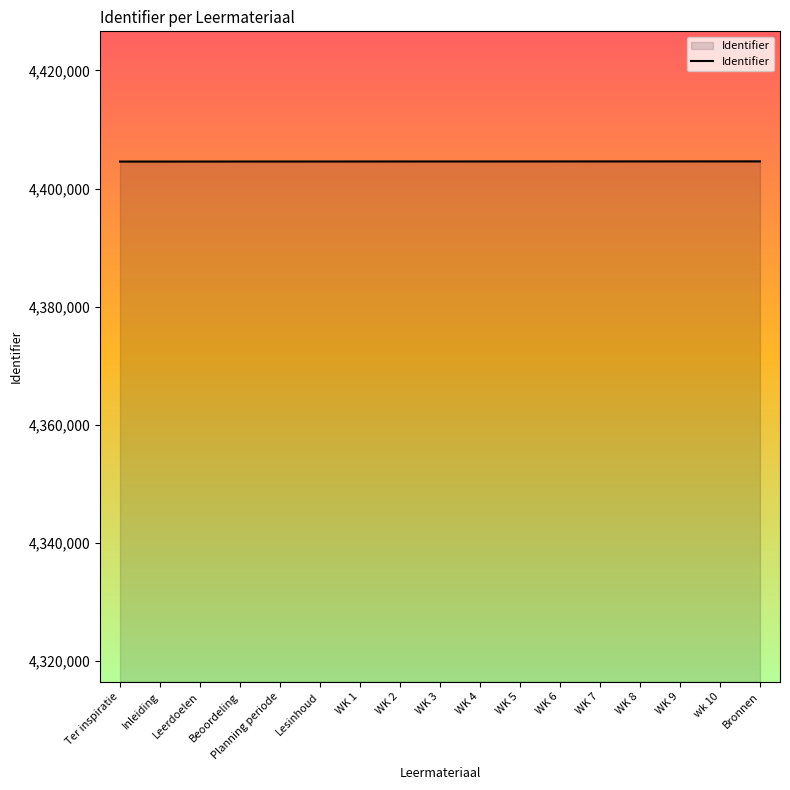

Is it true that the value at Leerdoelen is 4404572?

True